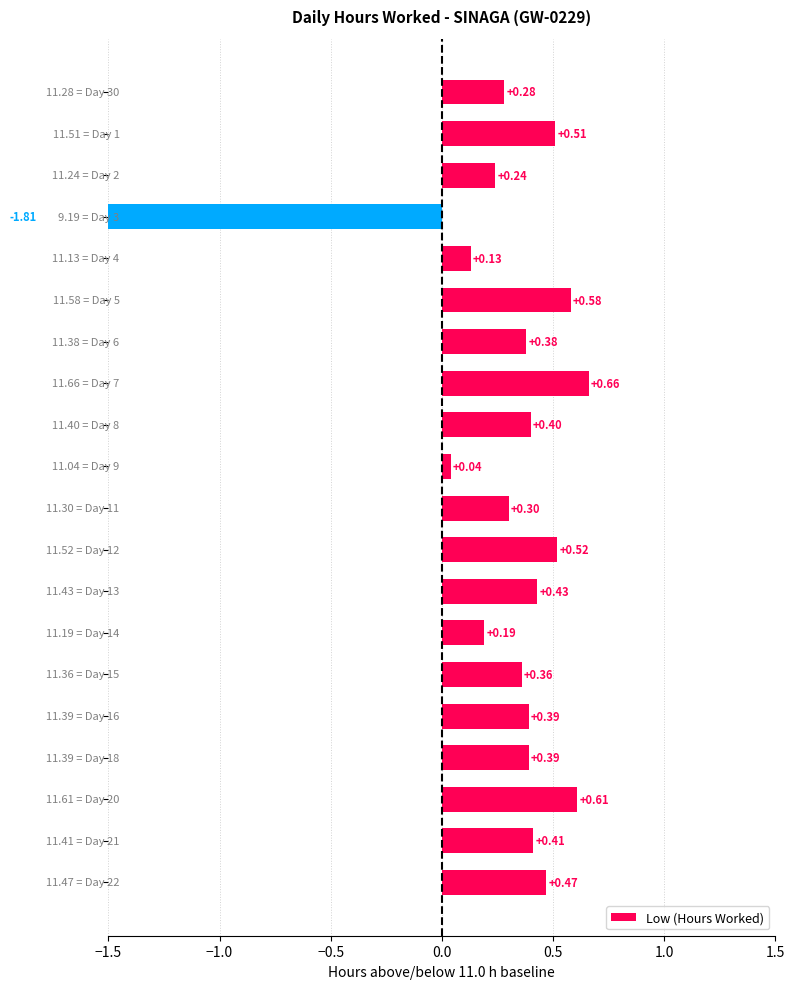

How many values are below zero?

1